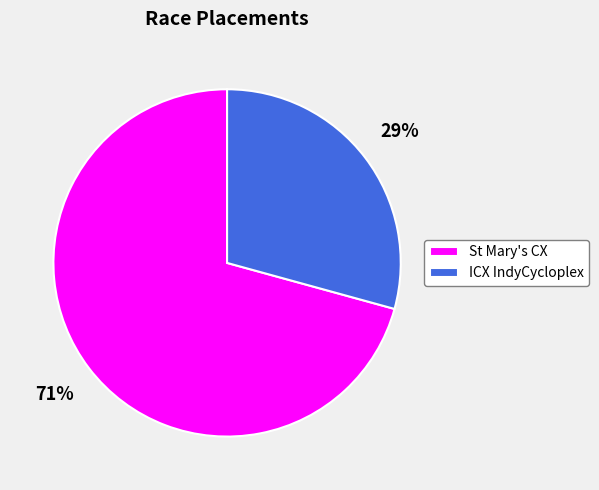

To the nearest percent, what is the combined percentage of ICX IndyCycloplex and St Mary's CX?

100%